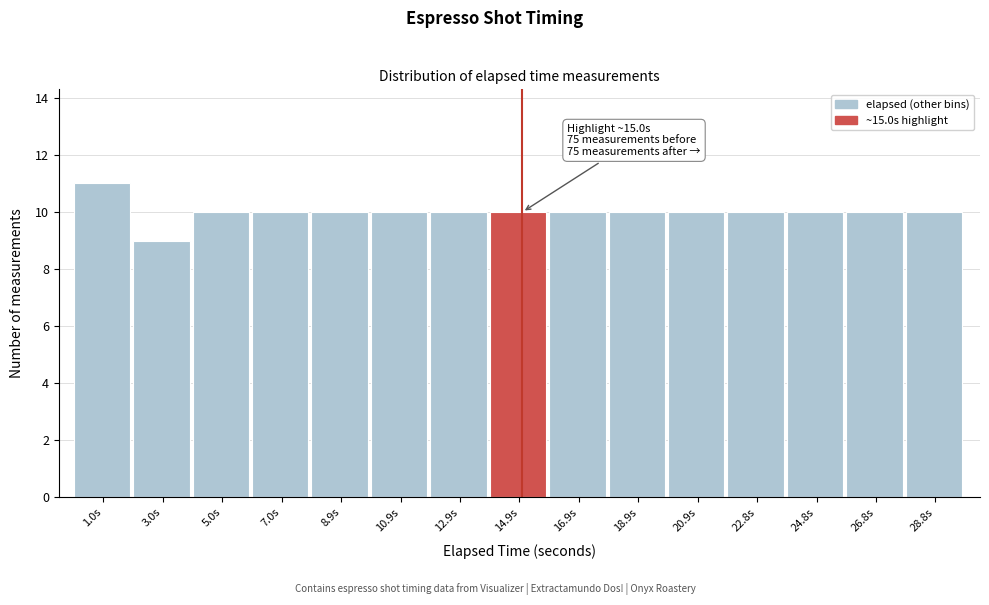

Which range on the x-axis has the tallest bar?

0.0 to 2.0